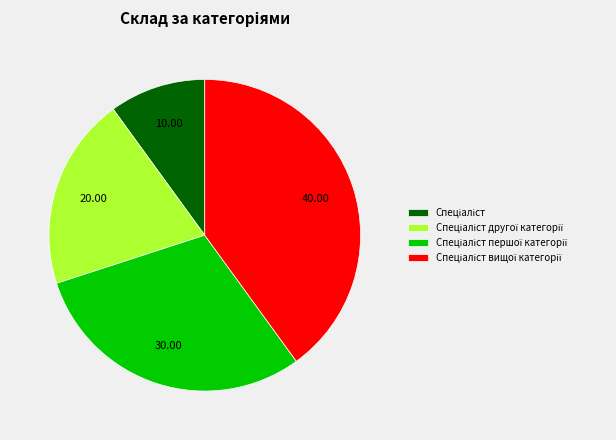

Is there any slice that represents more than half of the pie?

No